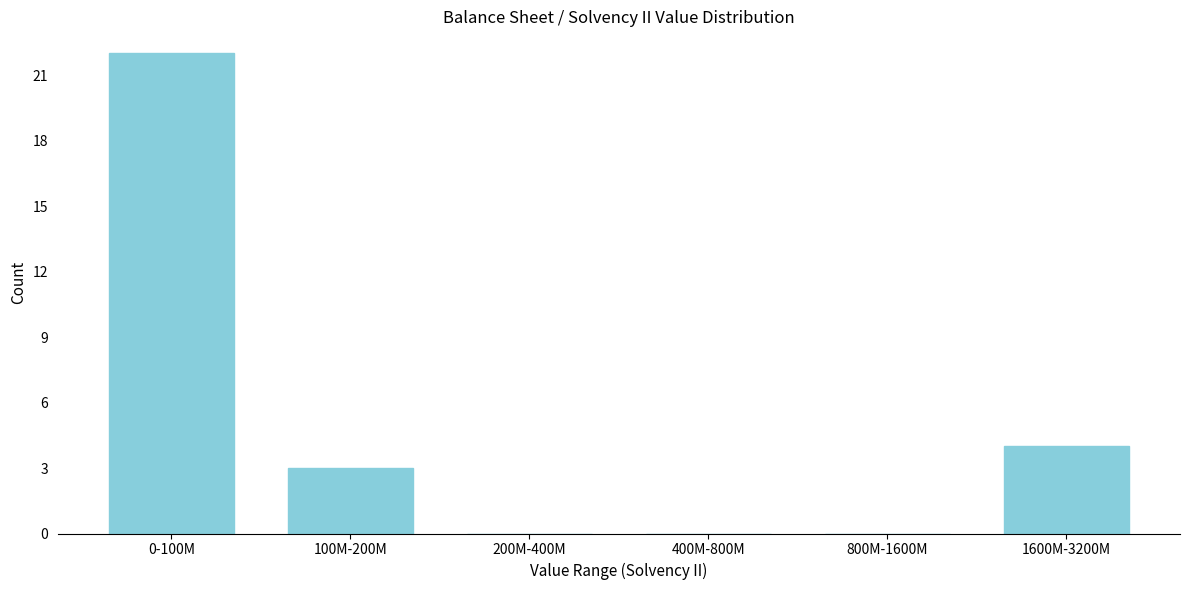

Reading left to right, transcribe all the data shown in this chart.

0-100M=22	100M-200M=3	200M-400M=0	400M-800M=0	800M-1600M=0	1600M-3200M=4